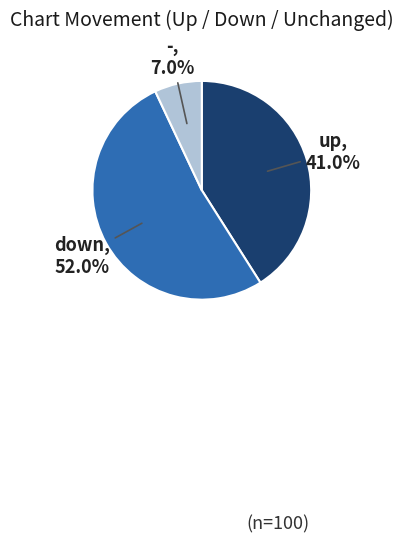

To the nearest percent, what portion does down represent?

52%